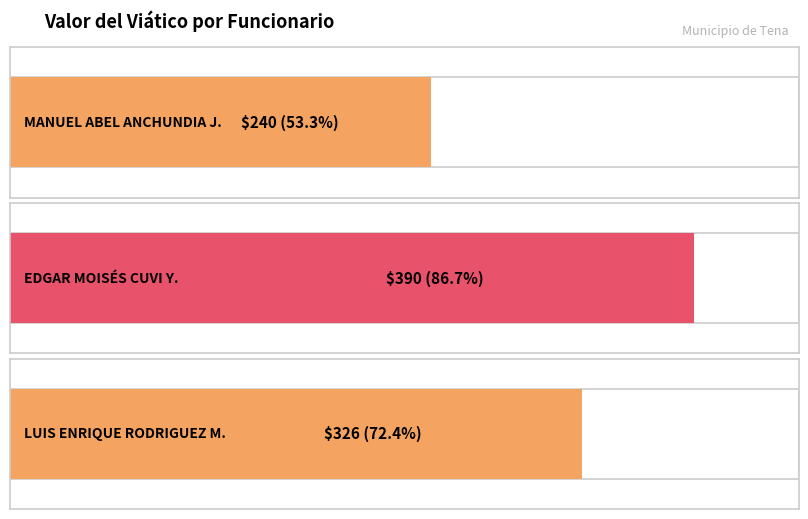

Rank the categories by value from highest to lowest.

EDGAR MOISÉS CUVI YAURIPOMA, LUIS ENRIQUE RODRIGUEZ MERA, MANUEL ABEL ANCHUNDIA JARAMILLO